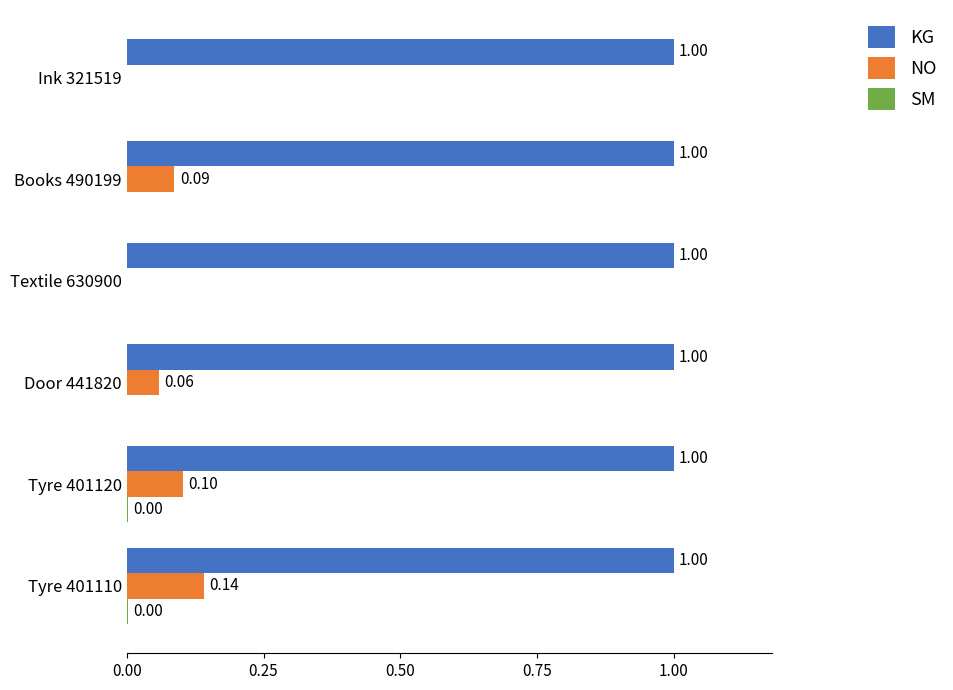

Between Tyre 401110 and Ink 321519, which series saw the biggest shift?

NO